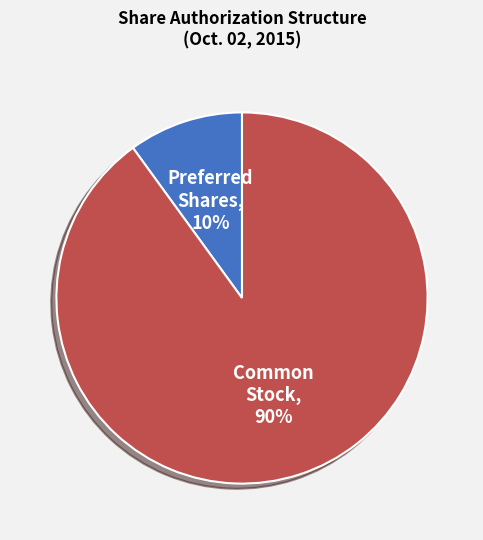

Is there a majority slice in this chart?

Yes